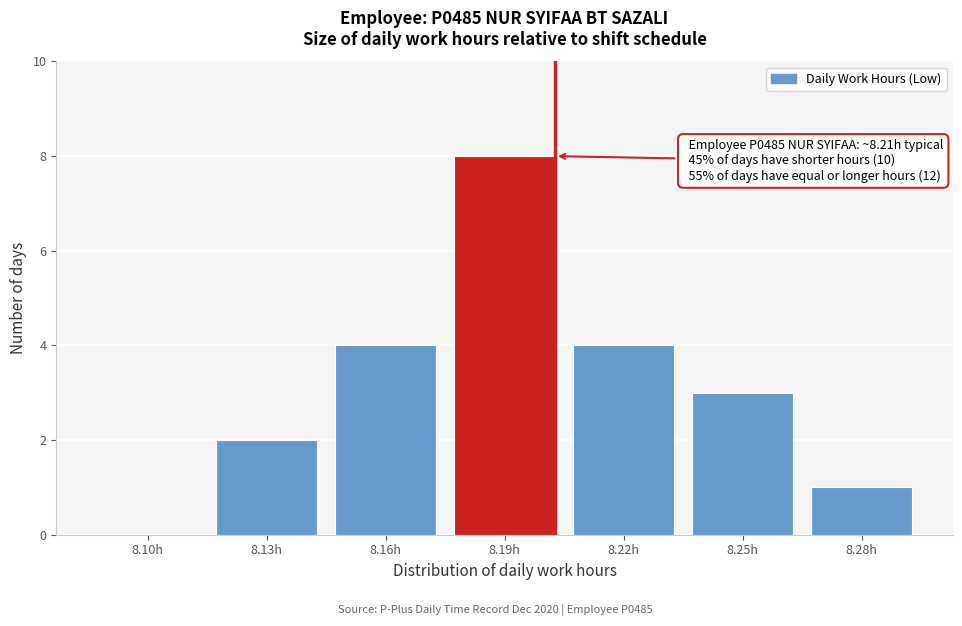

Reading left to right, transcribe all the data shown in this chart.

8.10h=0	8.13h=2	8.16h=4	8.19h=8	8.22h=4	8.25h=3	8.28h=1